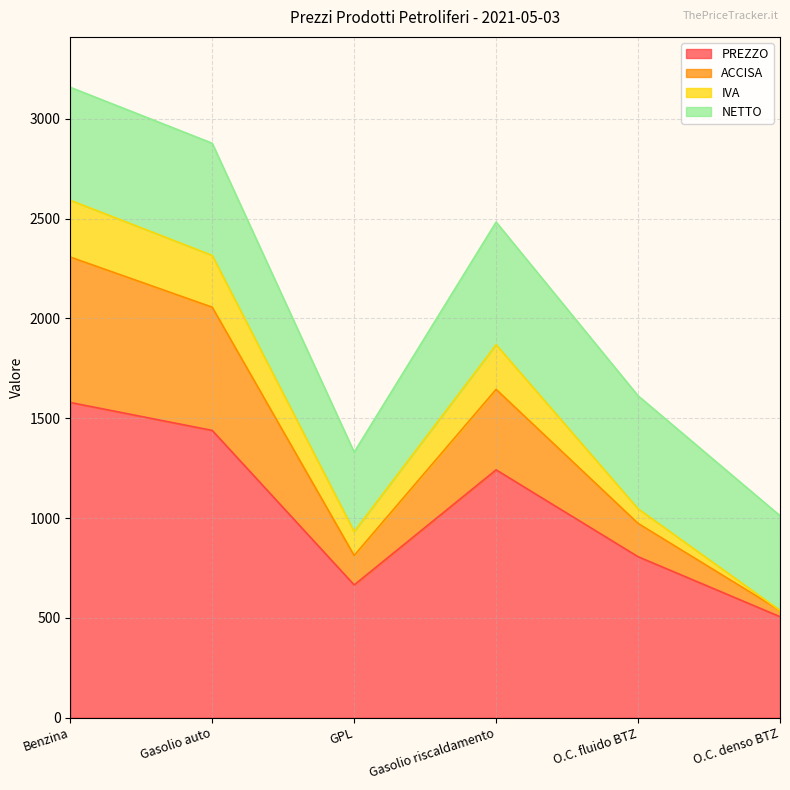

What is the sum of the PREZZO values at Gasolio auto and Benzina?

3017.8